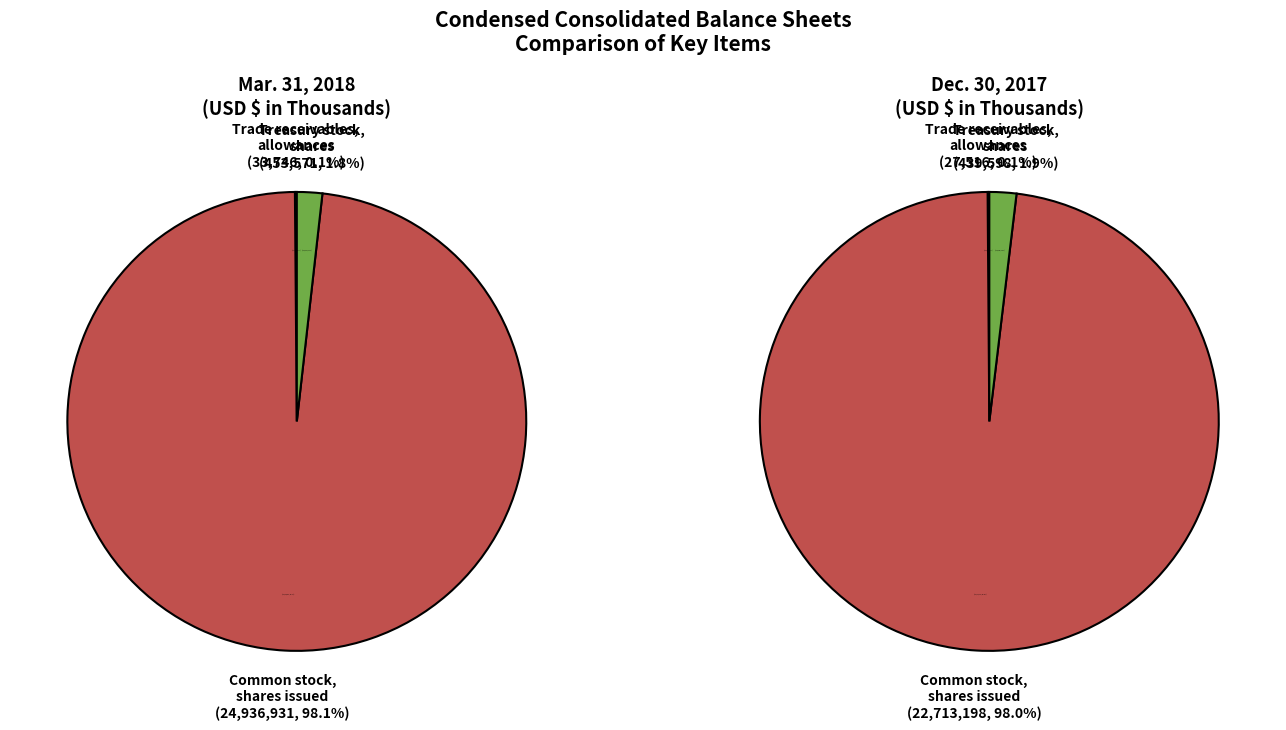

True or false: Treasury stock, shares (in shares) accounts for 2% of the total.

True